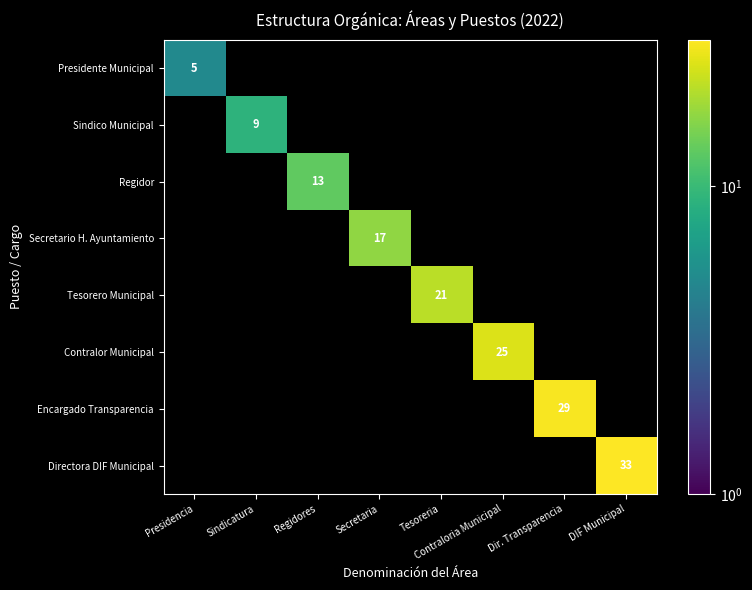

The Encargado Transparencia series shows 14 at Dir. Transparencia. True or false?

False